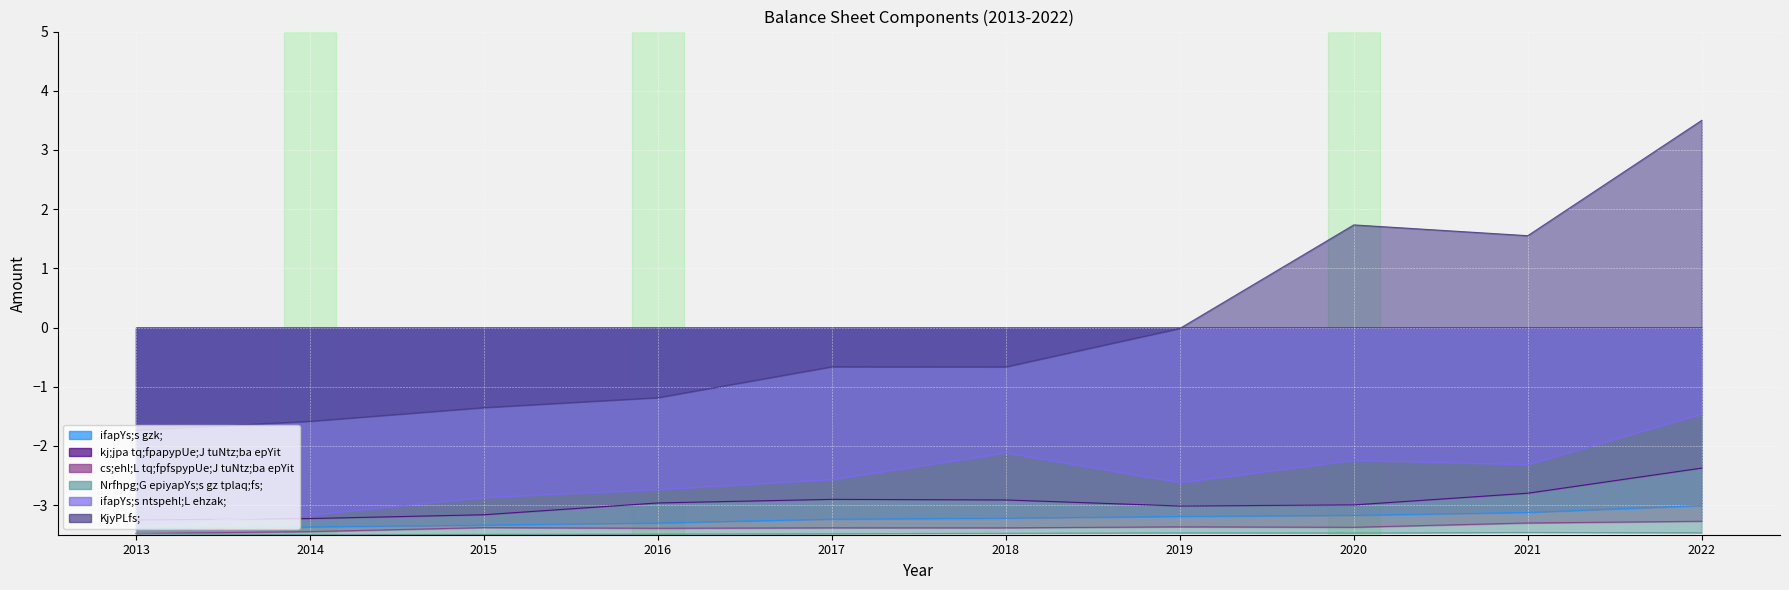

Which series has the largest total across all categories?

KjyPLfs;